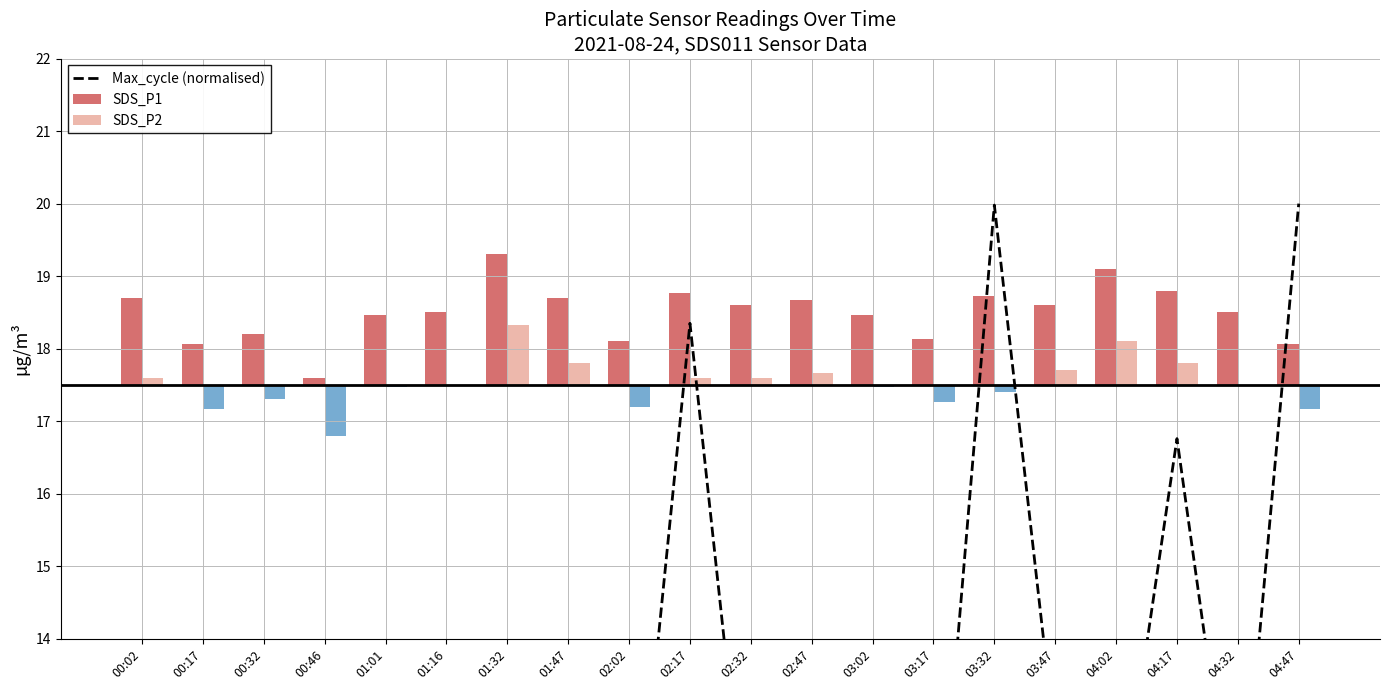

Does the chart contain any negative values?

No